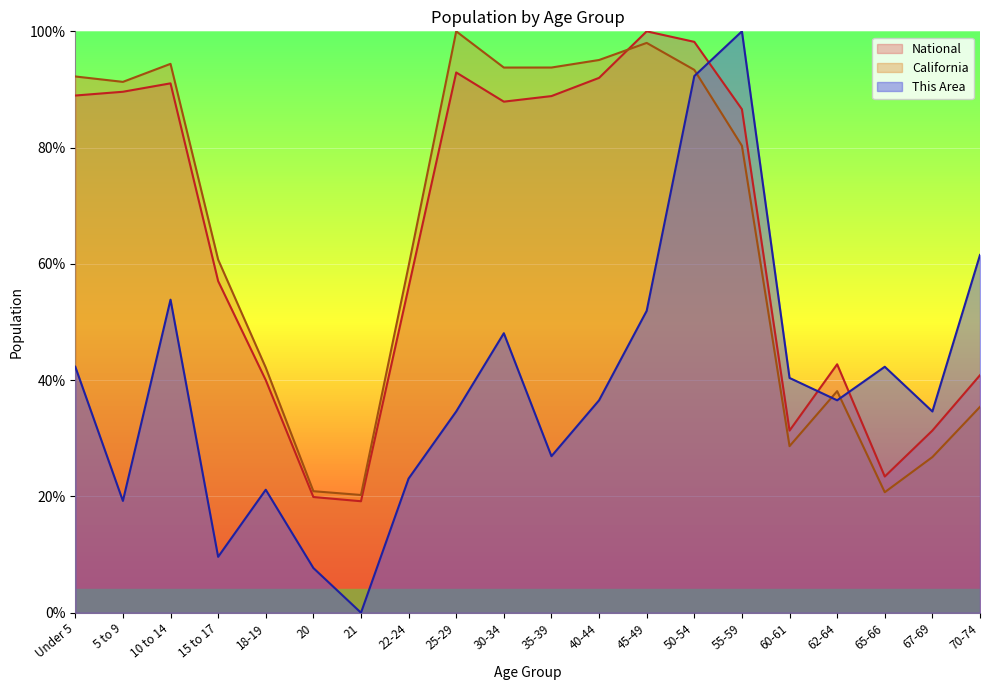

The This Area series shows 51.9 at 45-49. True or false?

True